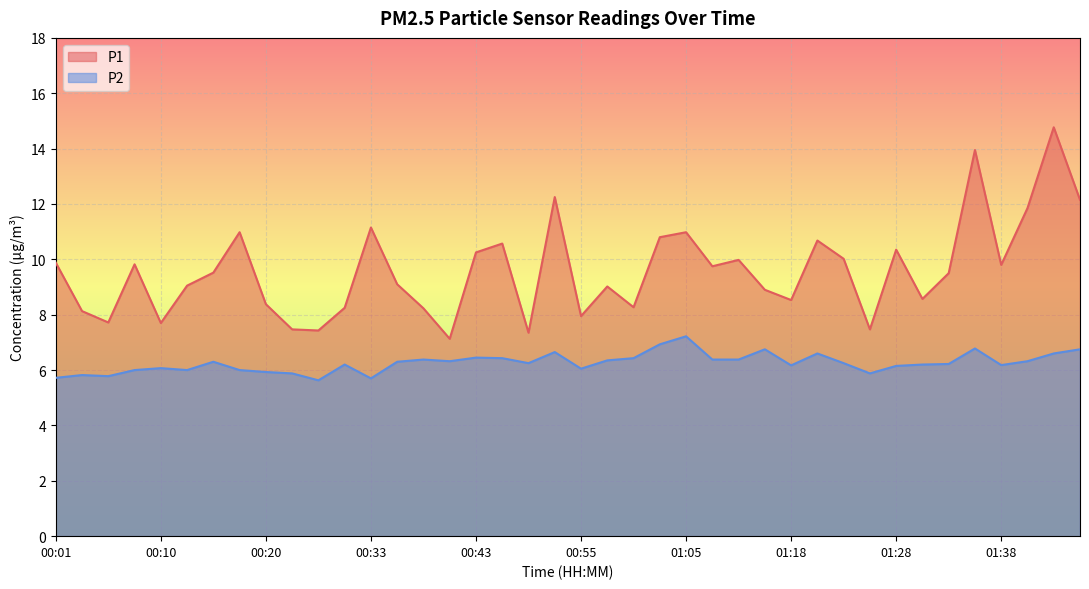

What is the sum of the P1 values at 00:36 and 01:07?

18.9